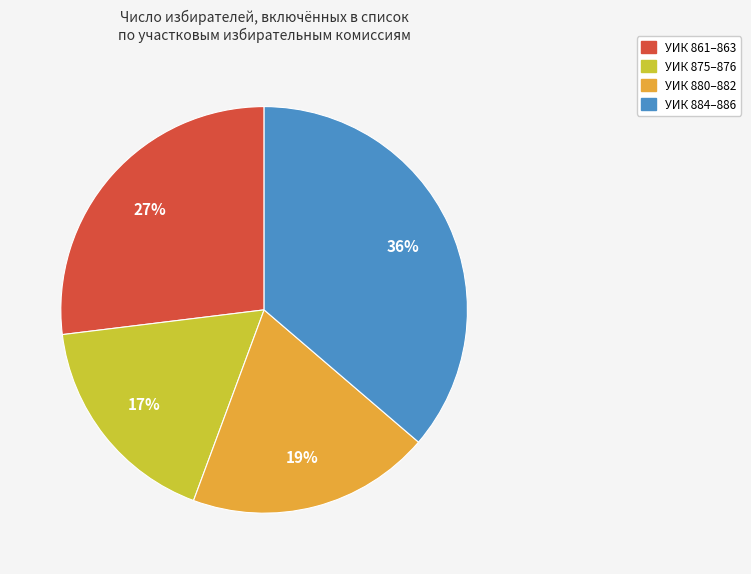

Is there a majority slice in this chart?

No